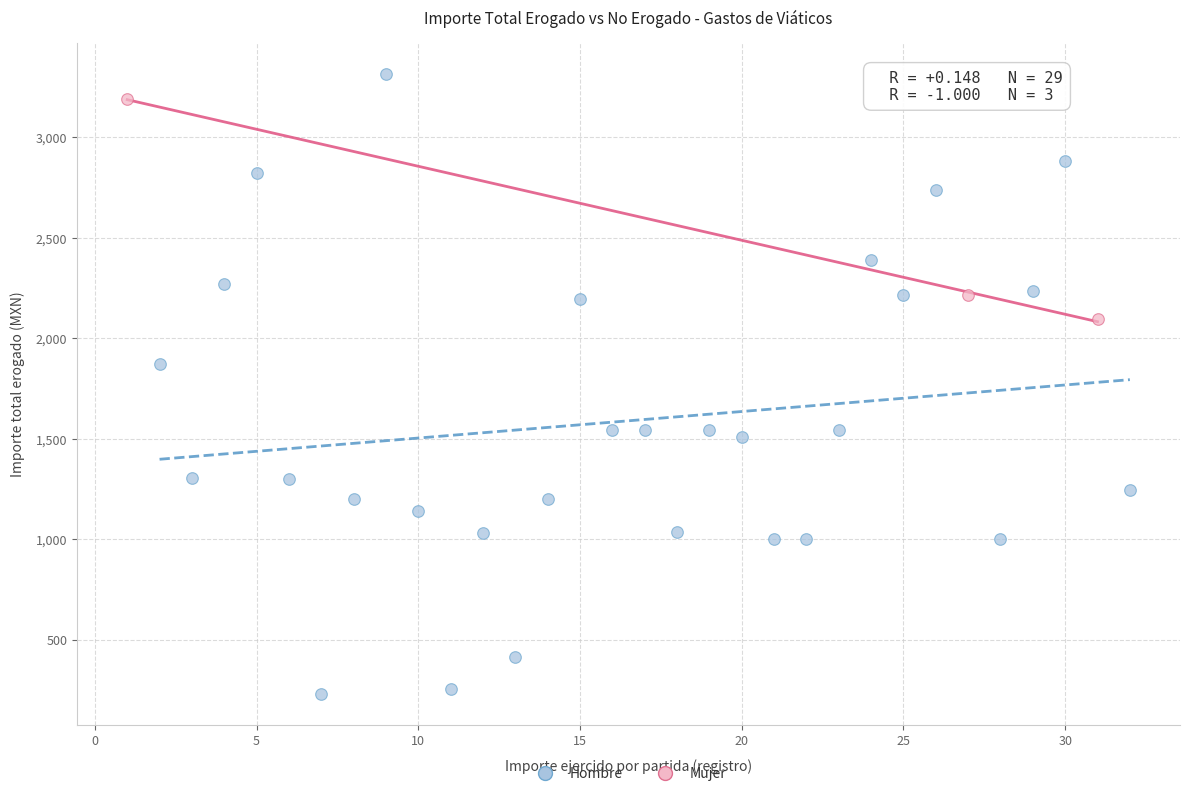

What are all the series names shown in the legend?

Hombre, Mujer